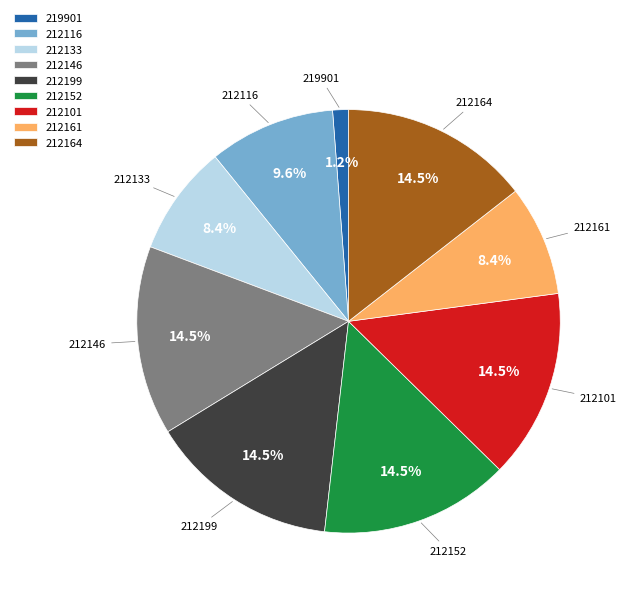

What percentage is NOT represented by 212164?

85.5%